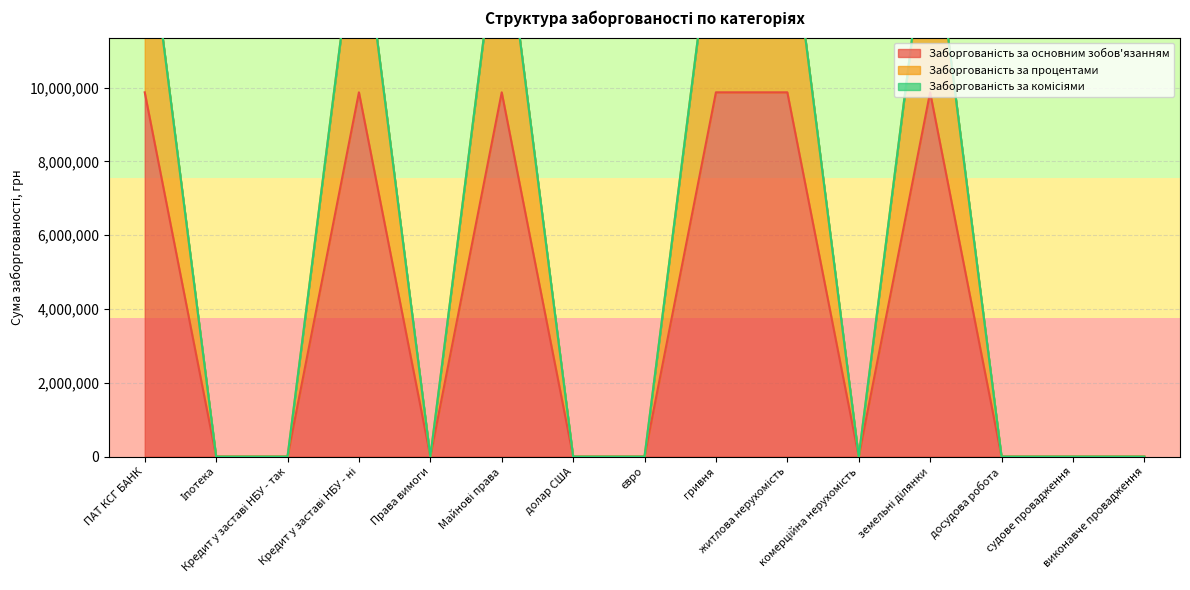

What position from the left is Кредит у заставі НБУ - ні?

4